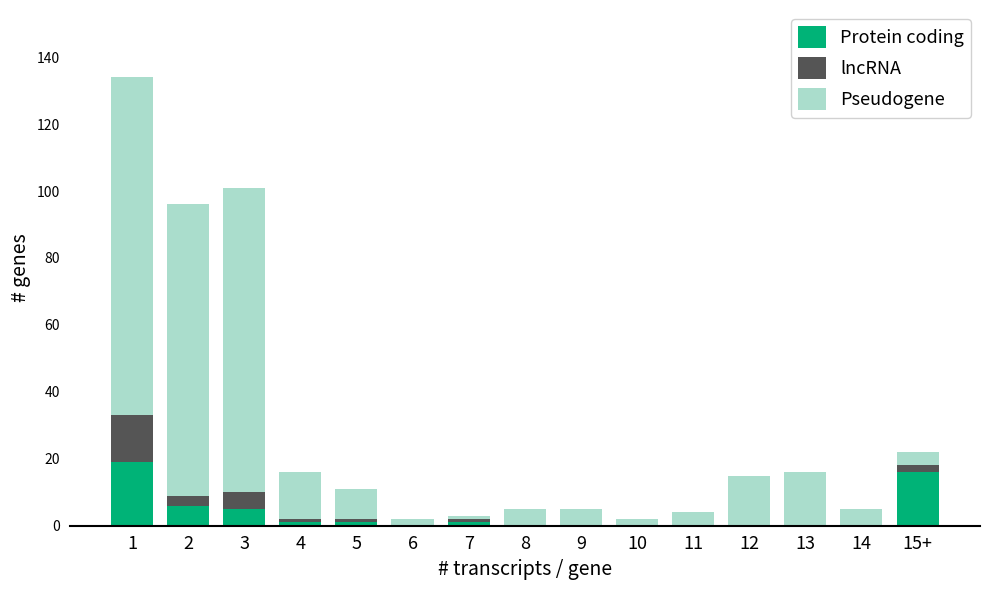

True or false: Protein coding has a value of -12 at 13.

False